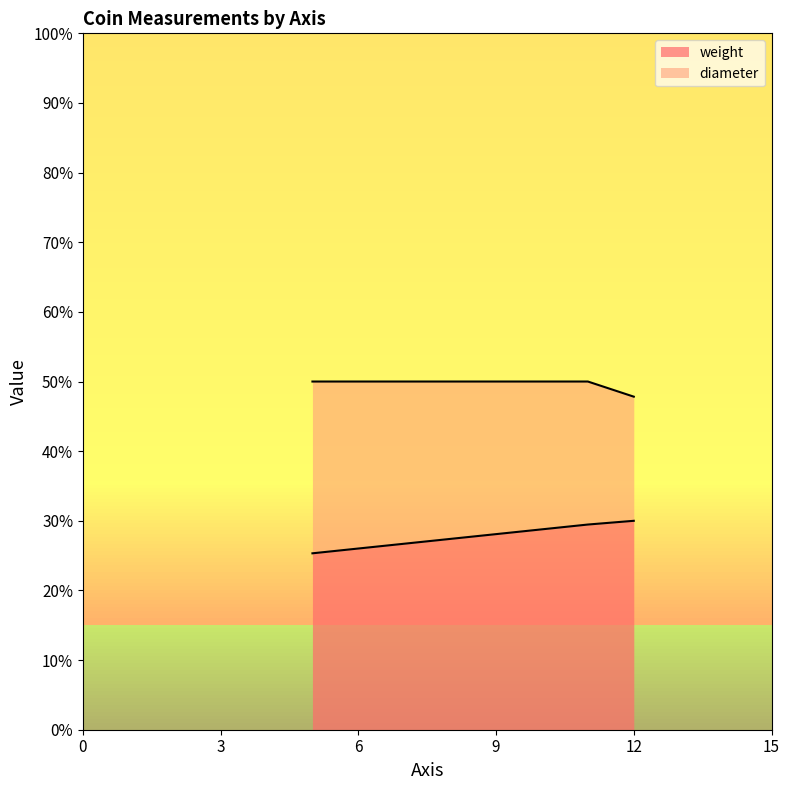

What is the highest value of the weight series?

30.0